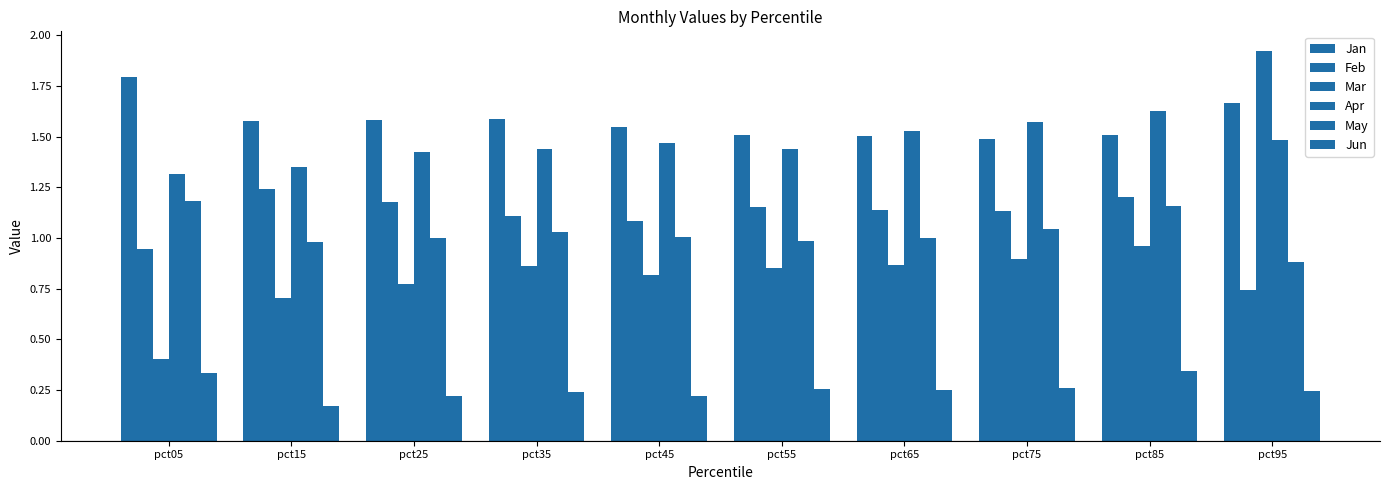

List the series in order of their peak value, highest first.

Mar, Jan, Apr, Feb, May, Jun